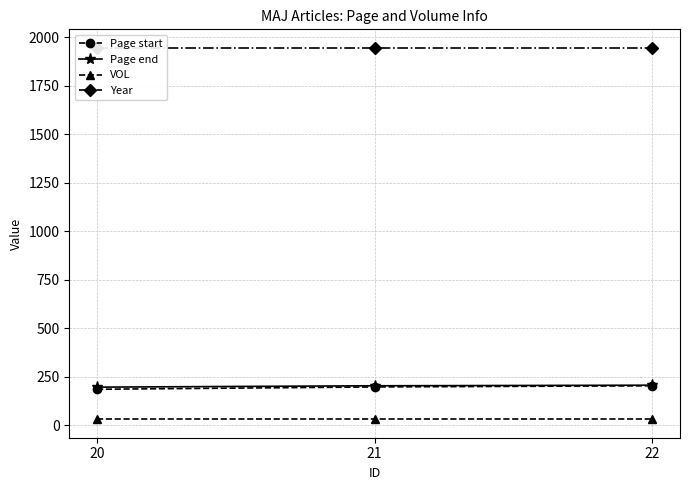

Which label corresponds to the smallest value in the chart?

20